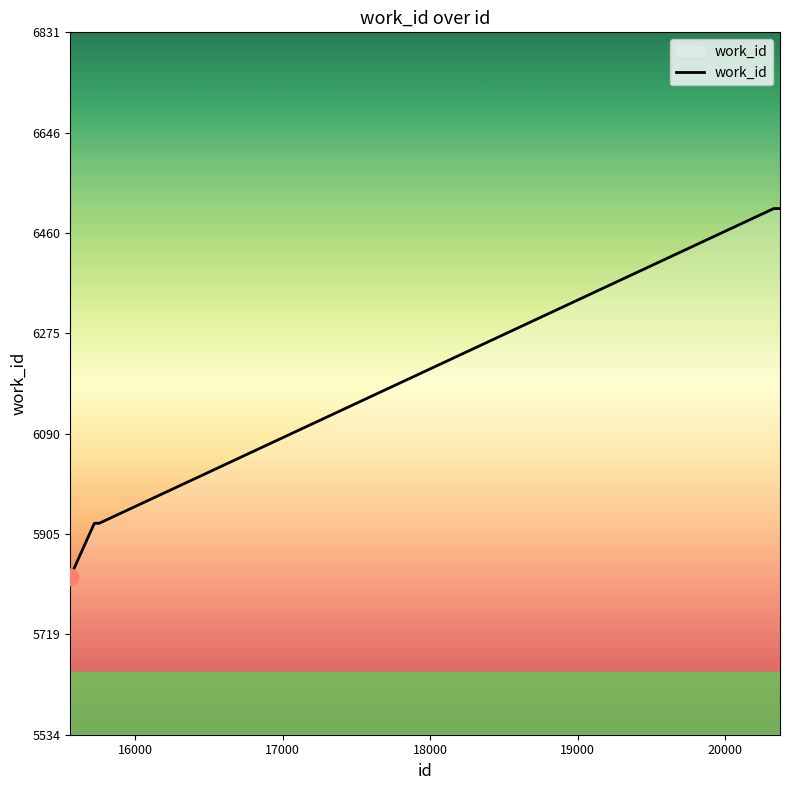

What is the greatest value displayed?

6506